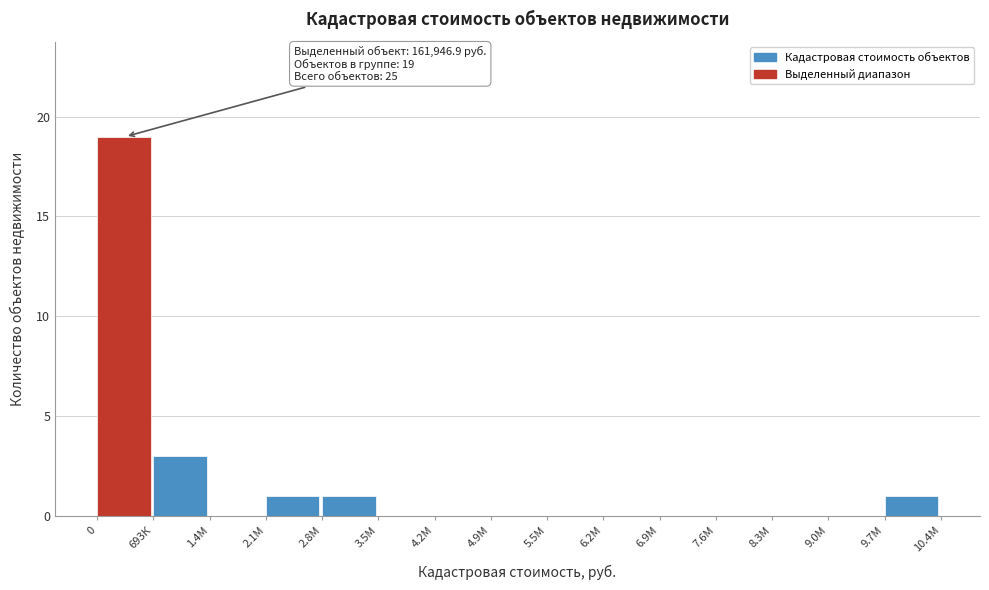

Reading right to left, what are all the values shown in this chart?

9.7М=1	9.0М=0	8.3М=0	7.6М=0	6.9М=0	6.2М=0	5.5М=0	4.9М=0	4.2М=0	3.5М=0	2.8М=1	2.1М=1	1.4М=0	693К=3	0=19